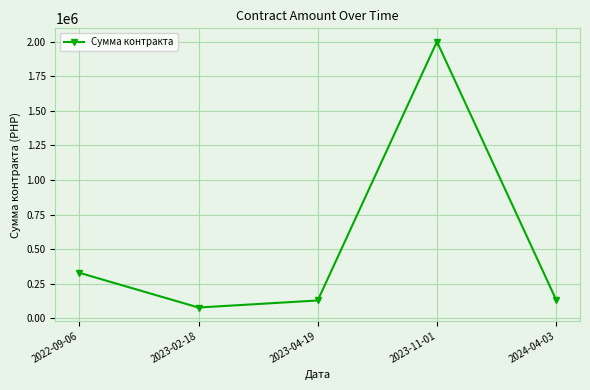

What is the smallest value displayed?

78655